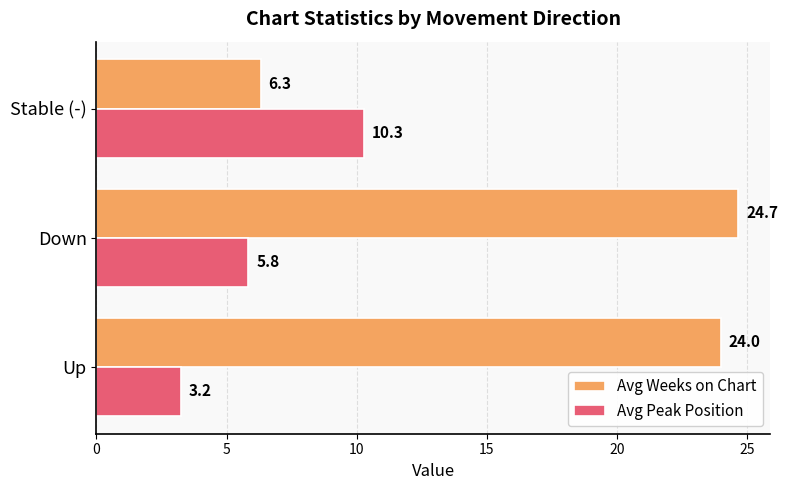

What is the difference between the maximum and minimum values in the Avg Peak Position series?

7.0